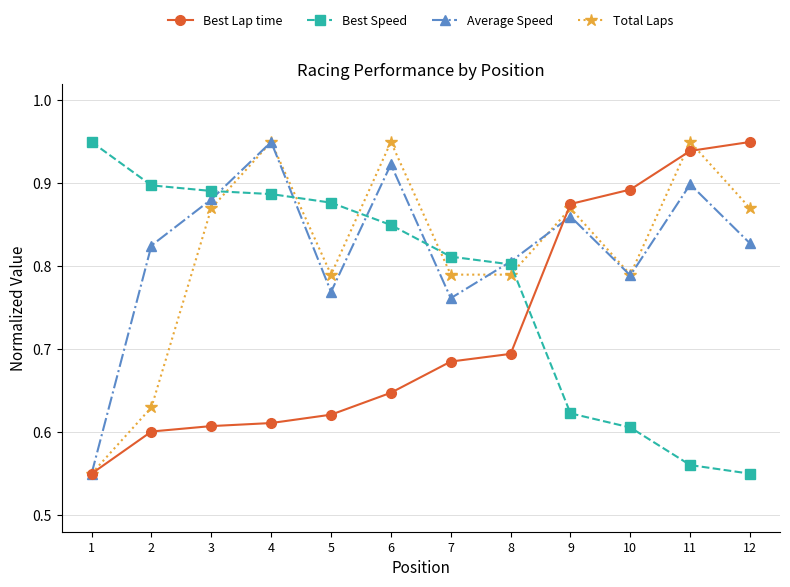

How many lines are shown in the chart?

4